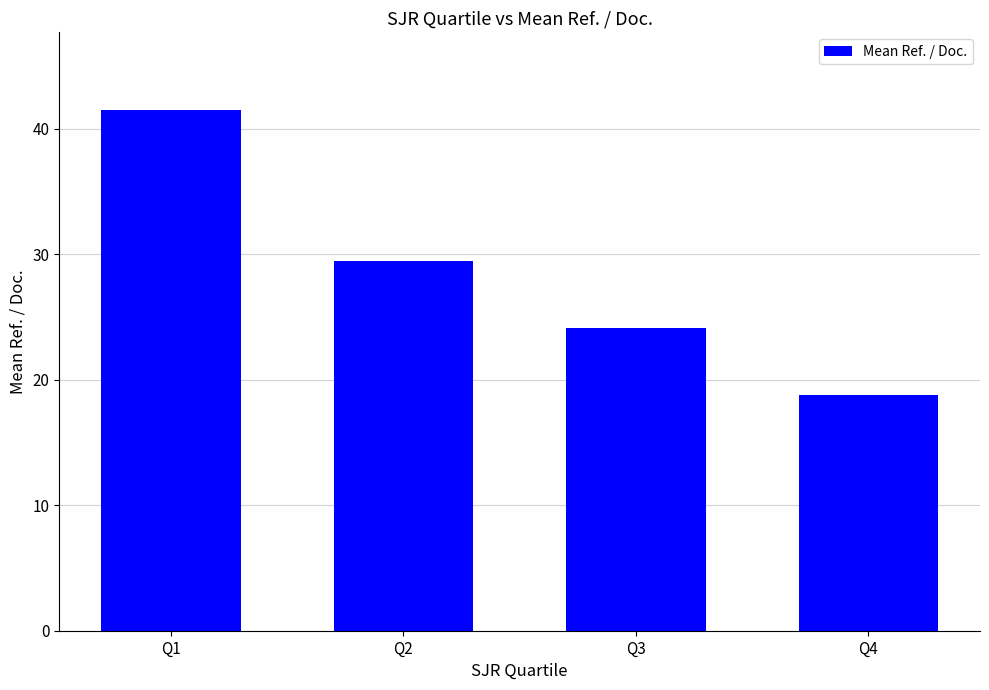

Approximately how many times larger is the value at Q2 compared to Q1?

0.7